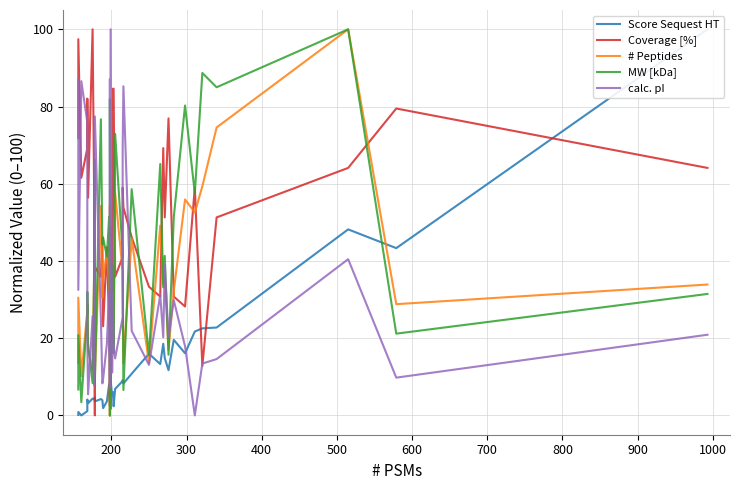

The Score Sequest HT series shows 1.2 at 16. True or false?

False